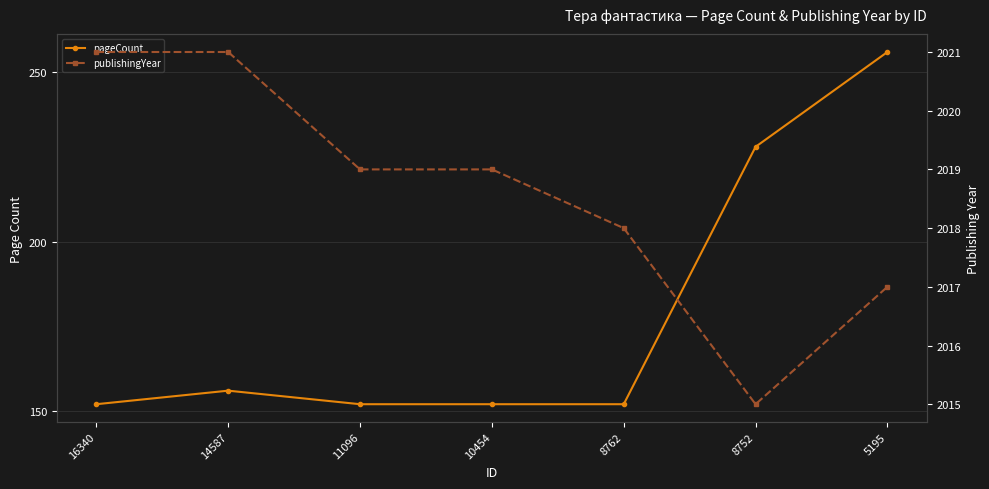

At which category is the sum across all series the highest?

5195